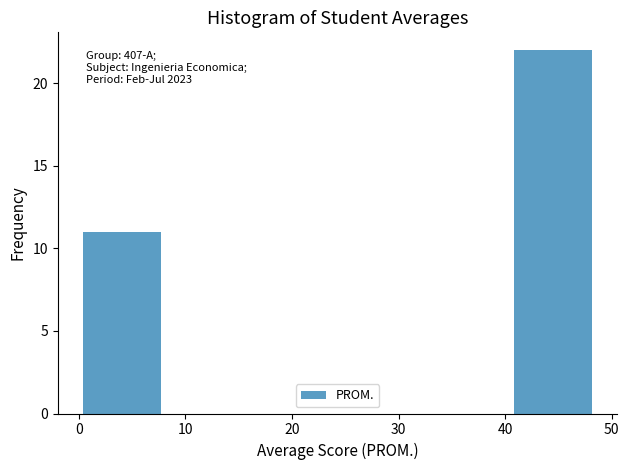

Which range on the x-axis has the tallest bar?

40 to 49